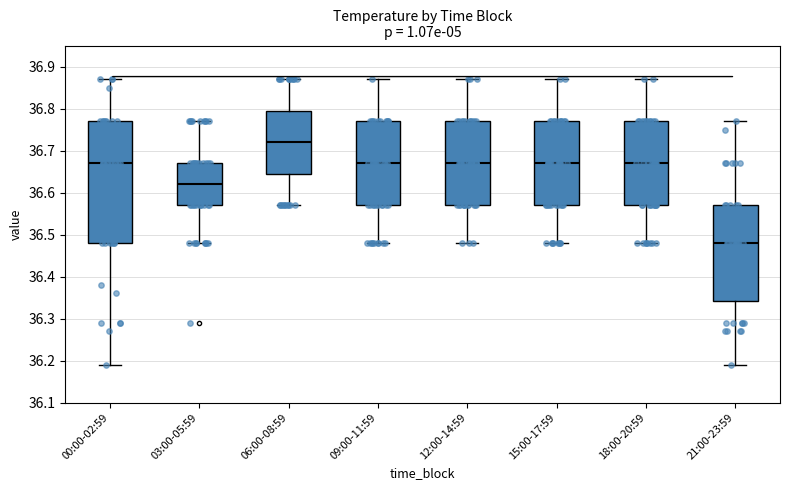

Which box is the tallest, from its lower edge to its upper edge?

00:00-02:59